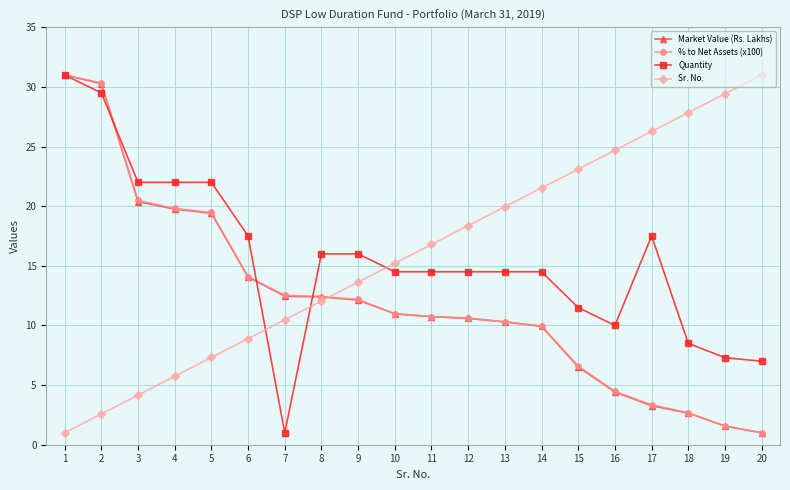

How many values in the Quantity series are below 14?

6